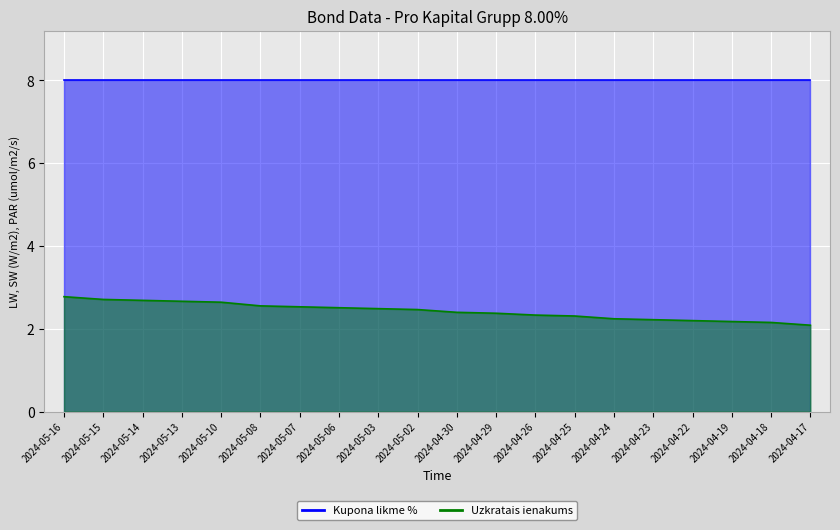

Reading left to right, what are all the values shown in this chart?

2.8	2.7	2.7	2.7	2.6	2.6	2.5	2.5	2.5	2.5	2.4	2.4	2.3	2.3	2.2	2.2	2.2	2.2	2.2	2.1